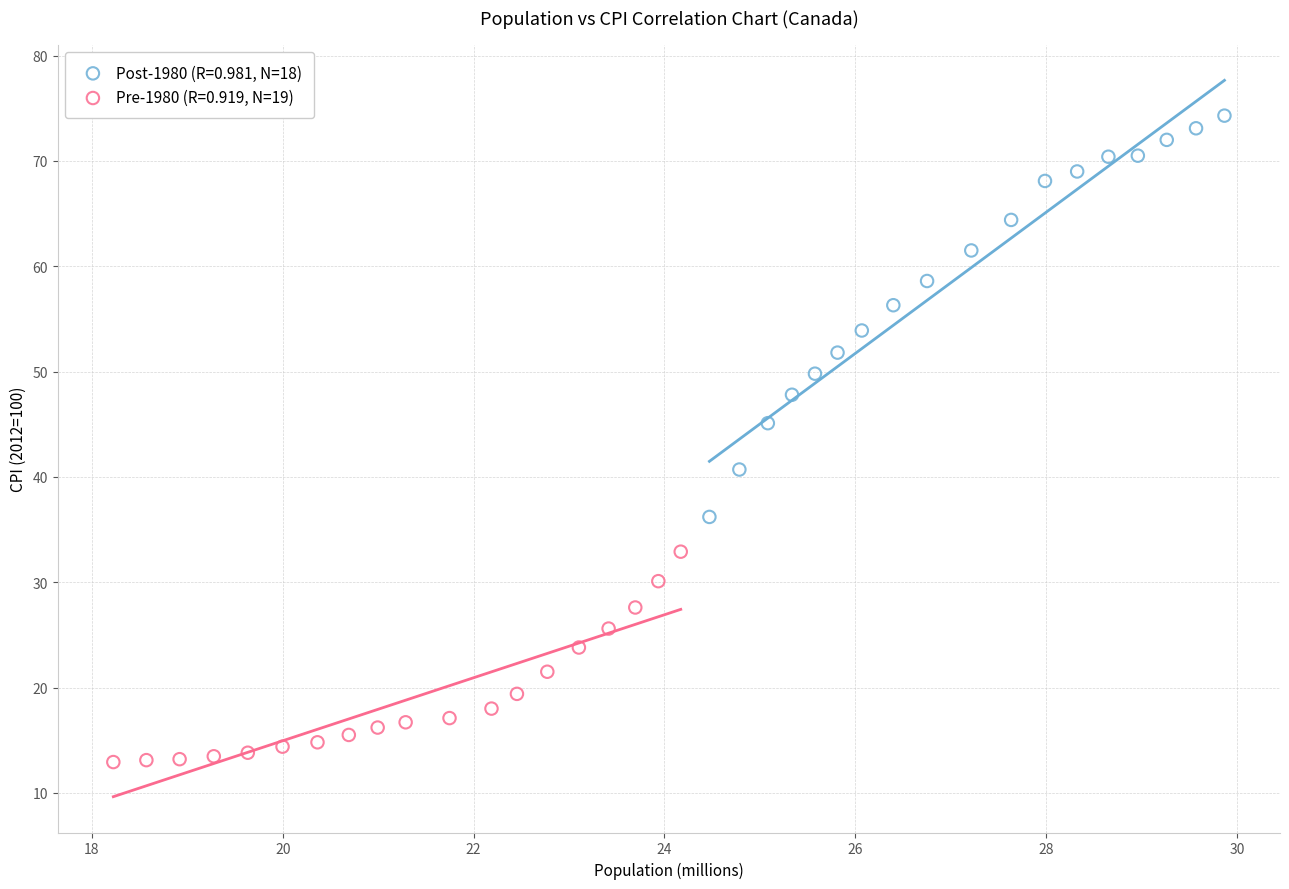

Which series has the largest Y range (max minus min)?

Post-1980 (R=0.981, N=18)